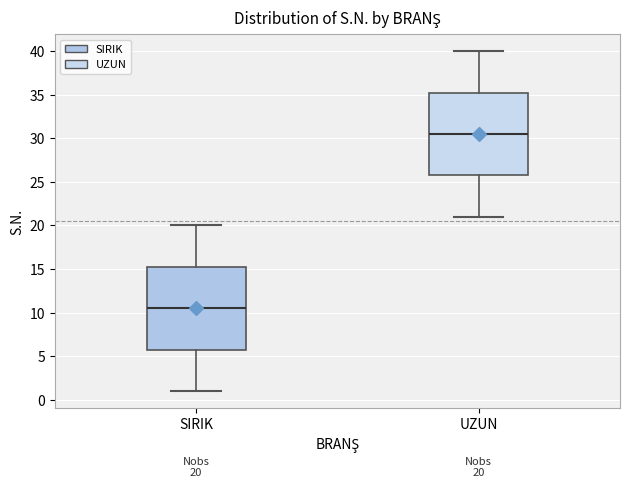

Which box has the lowest median line?

SIRIK